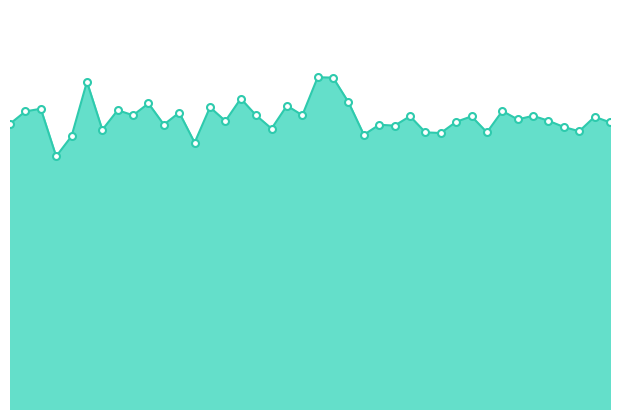

Is this an area chart (filled region under the line)?

Yes